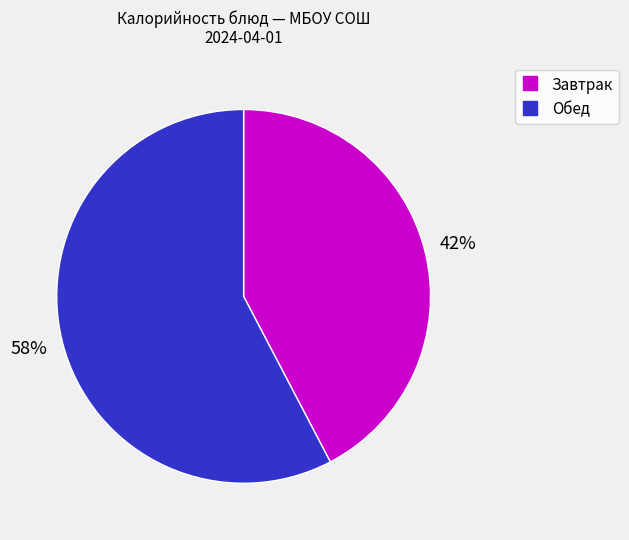

Is there any slice that represents more than half of the pie?

Yes